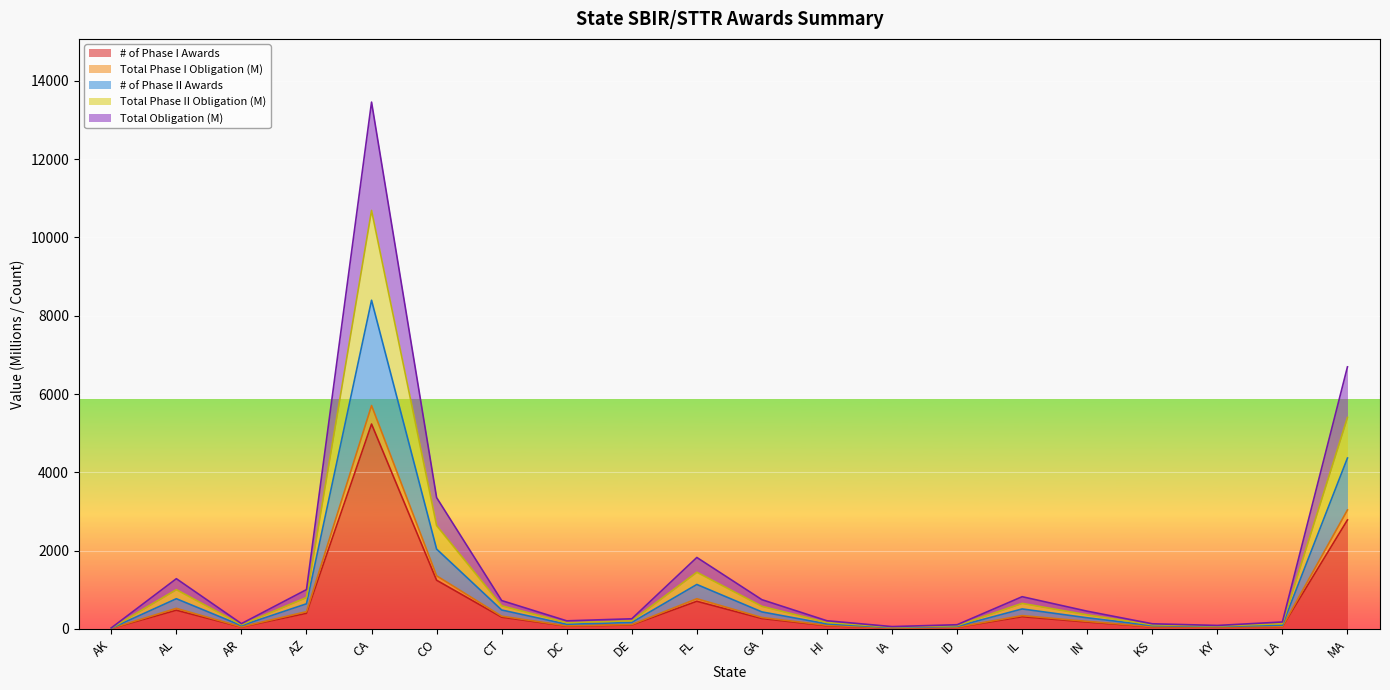

True or false: Total Obligation (M) has more than 1 points higher than both neighbors.

True